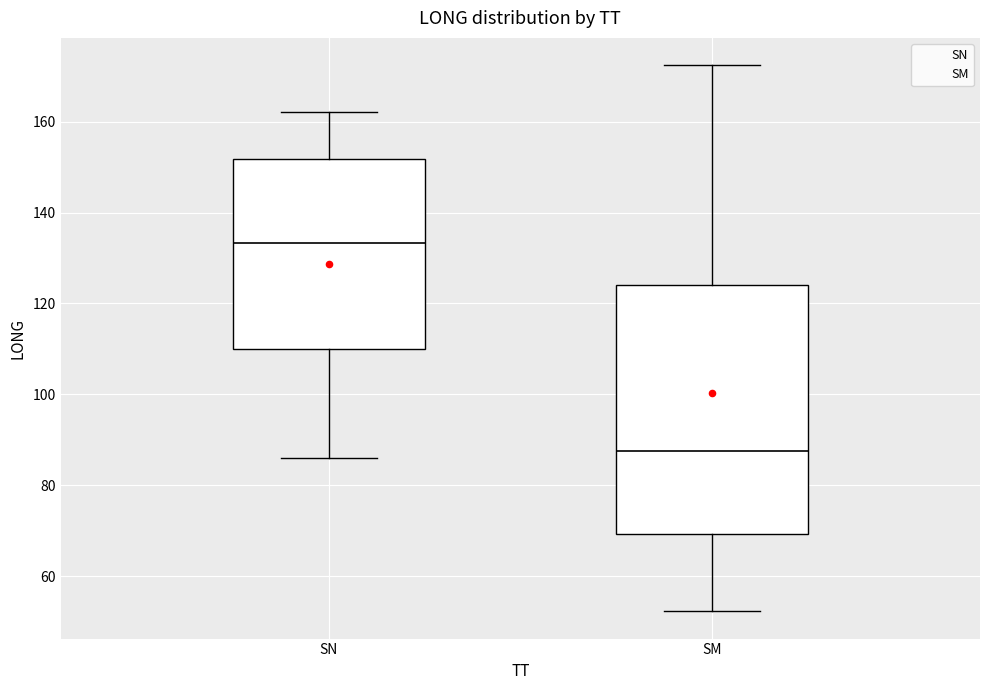

Where does the lower whisker of the box for SN end on the y-axis? The values are not printed on the chart, so give them approximately, as read against the axis.

86